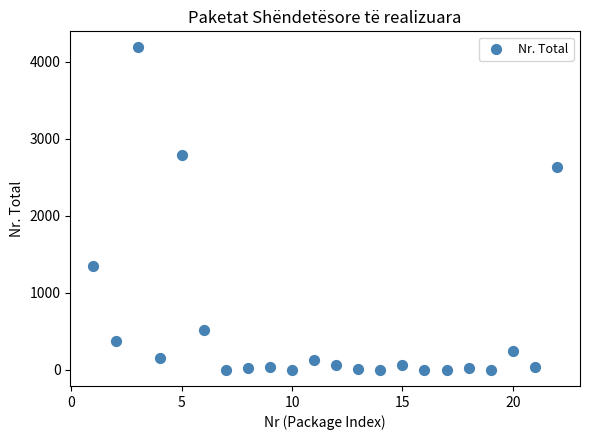

What is the range of Y values (max minus min)?

4184